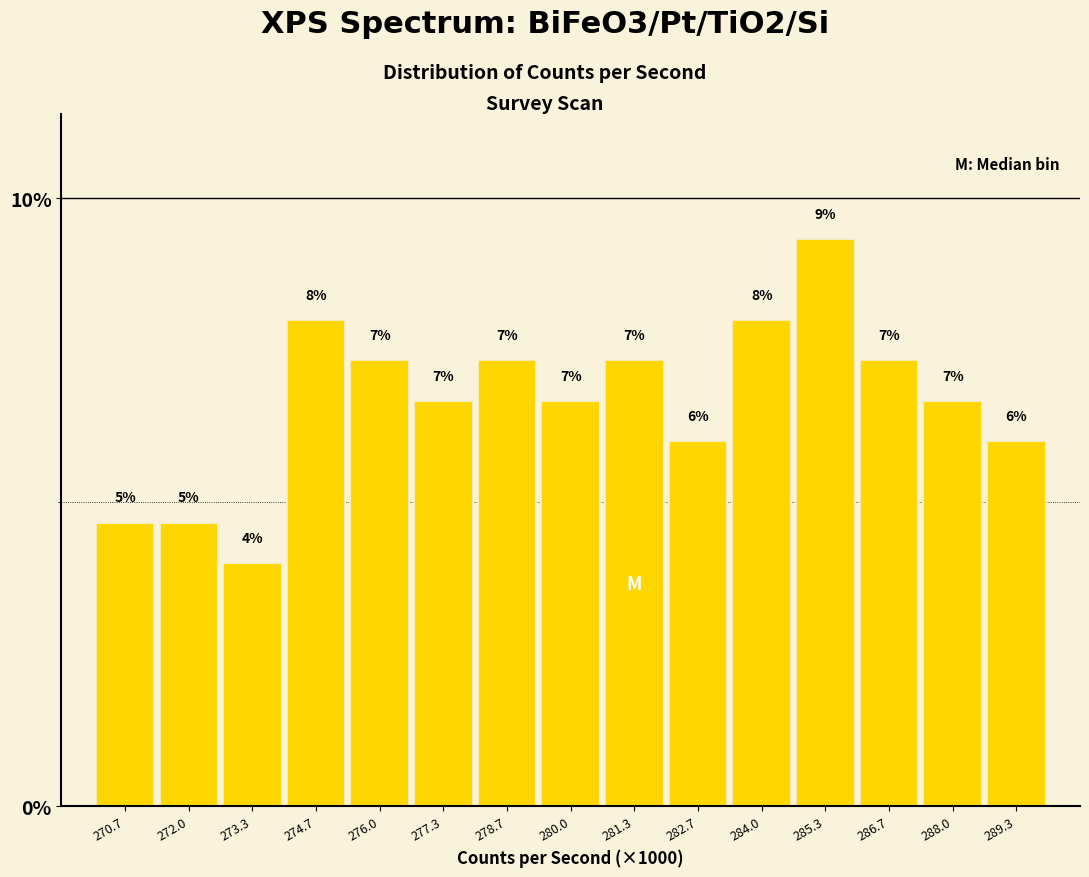

How many bars are there in total?

15